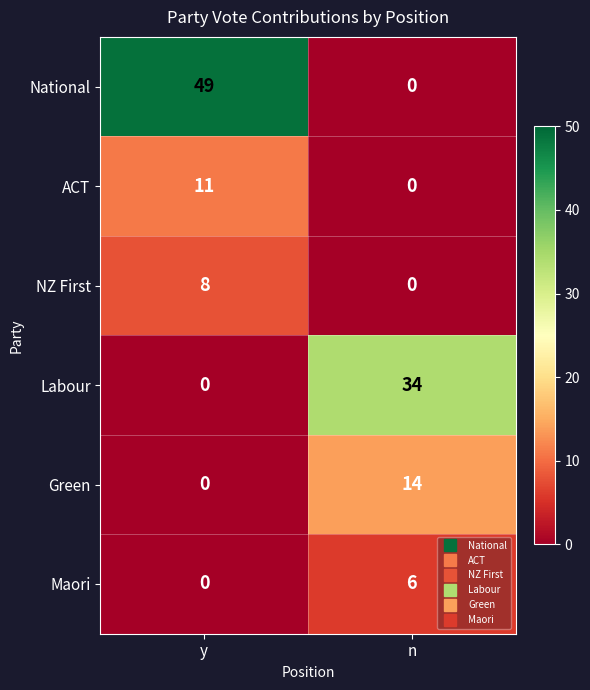

How many values in NZ First are above zero?

1